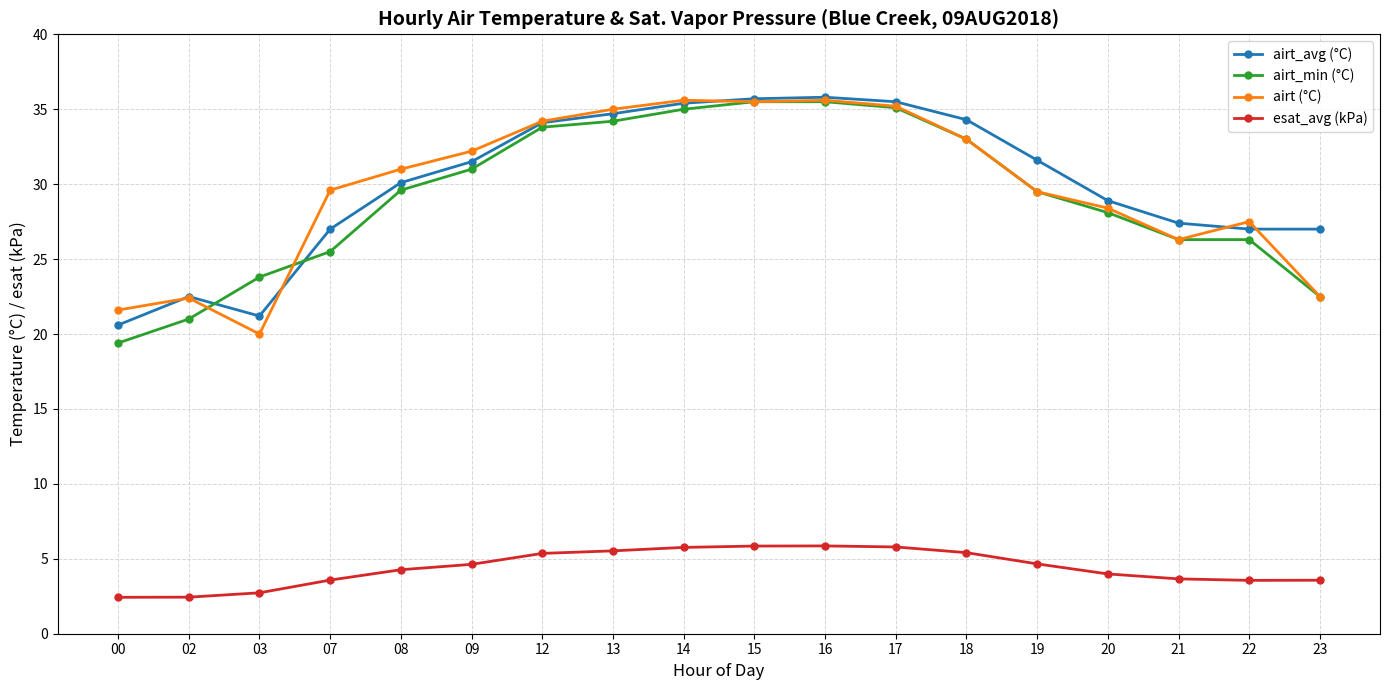

True or false: airt_avg (°C) and esat_avg (kPa) cross at least once.

False